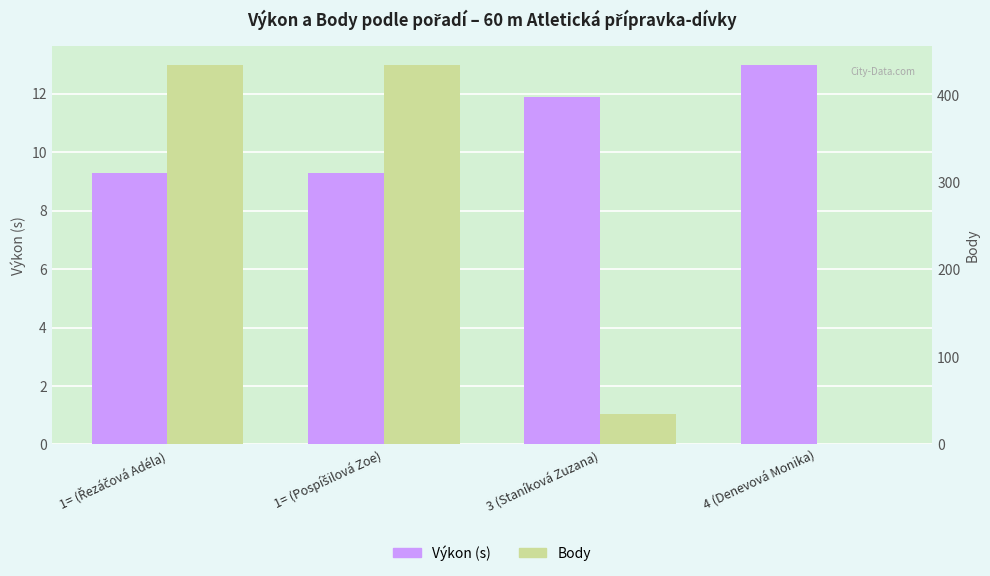

How many bars are there in each group?

2